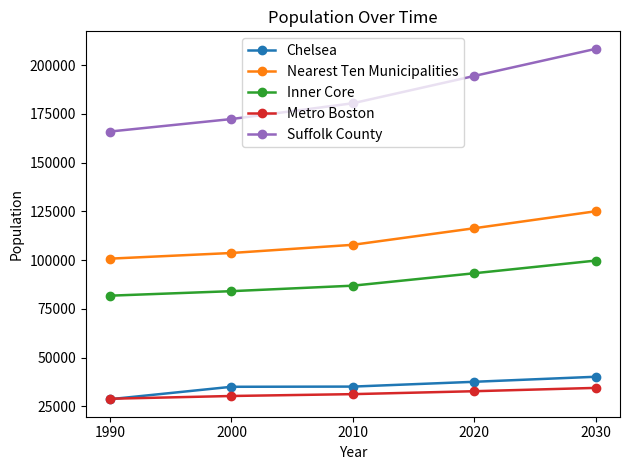

What is the approximate value of Chelsea at 1990?

28710